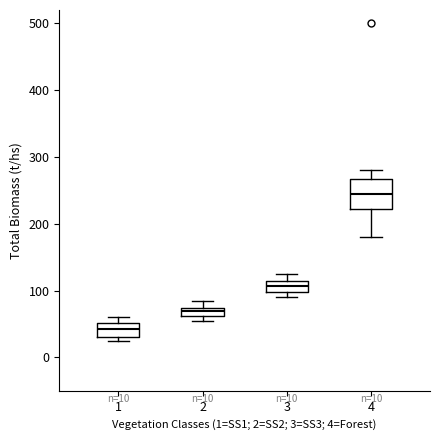

Comparing the boxes themselves (not the whiskers), which one is the tallest?

4